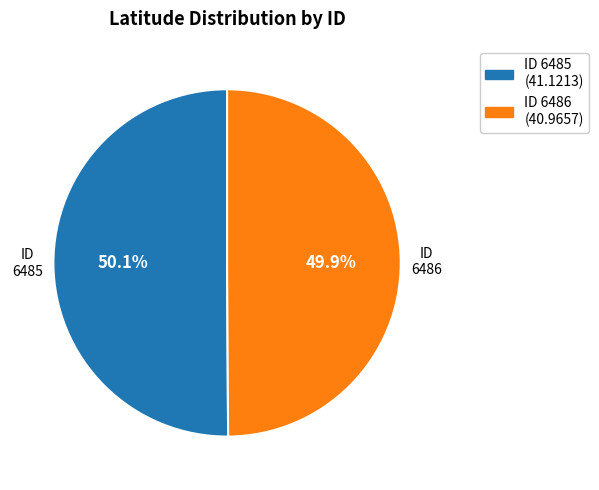

What is the ratio of the value at 6486 to the value at 6485?

1.0